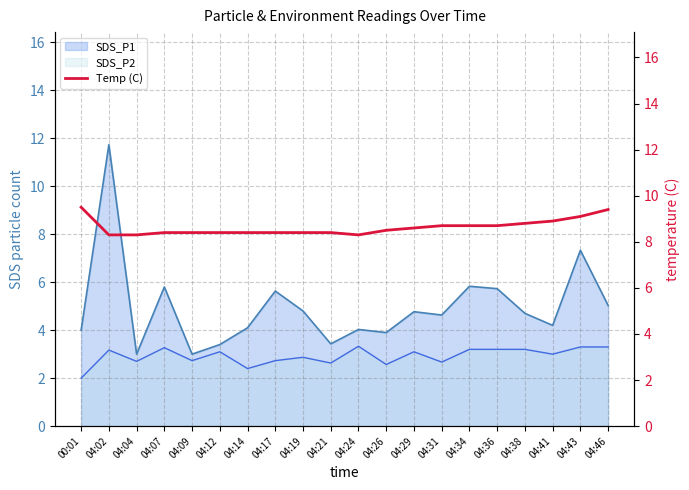

What is the difference between the values at 00:01 and 04:31?

0.8